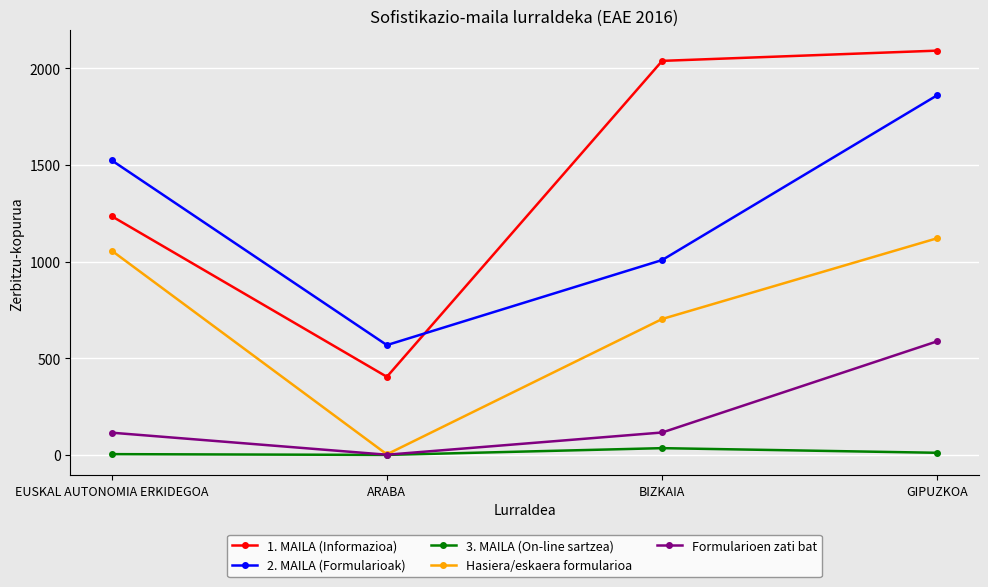

What is the sum of all 3. MAILA (On-line sartzea) values?

50